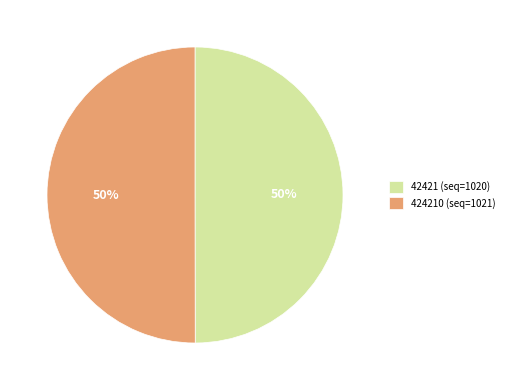

The 424210 (seq=1021) slice represents 50% of the pie. True or false?

True